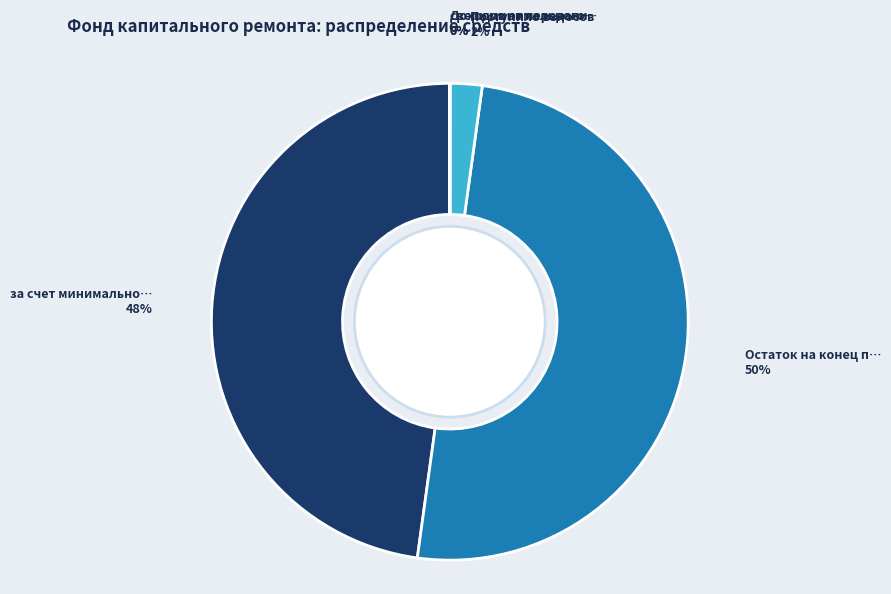

To the nearest percent, what is the average slice percentage?

20%